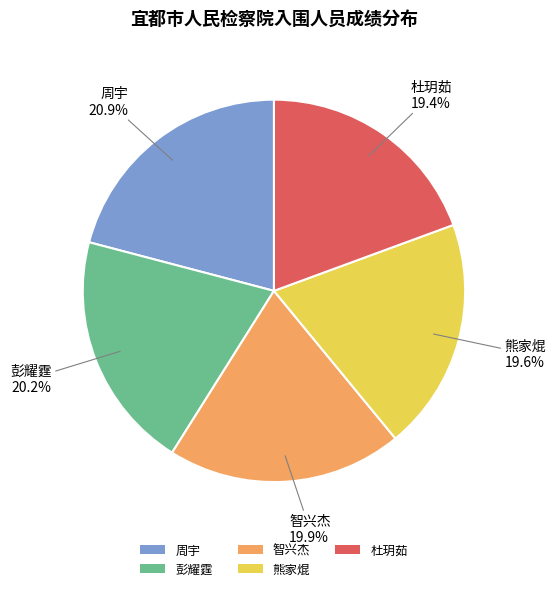

Which has a higher value, 熊家焜 or 周宇?

周宇